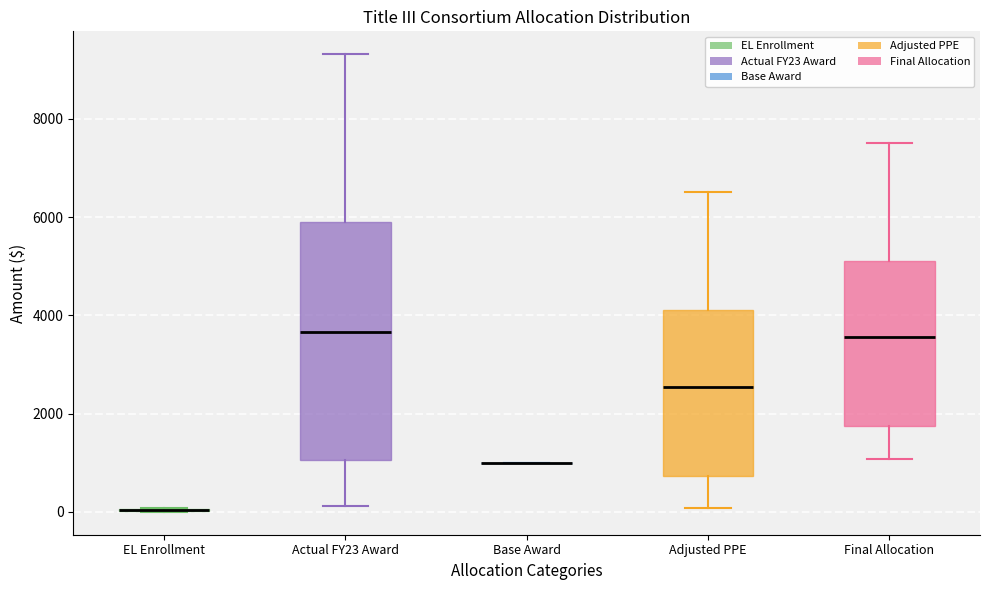

Reading left to right, read every box against the y-axis: the position of its median line, the range the box covers, and the ends of its whiskers. The values are not printed on the chart, so give them approximately, as read against the axis.

EL Enrollment: box collapsed to a line at 0, whiskers 0 to 0
Actual FY23 Award: median 3600, box 1000 to 5800, whiskers 200 to 9400
Base Award: box collapsed to a line at 1000, whiskers 1000 to 1000
Adjusted PPE: median 2600, box 800 to 4200, whiskers 0 to 6600
Final Allocation: median 3600, box 1800 to 5200, whiskers 1000 to 7600